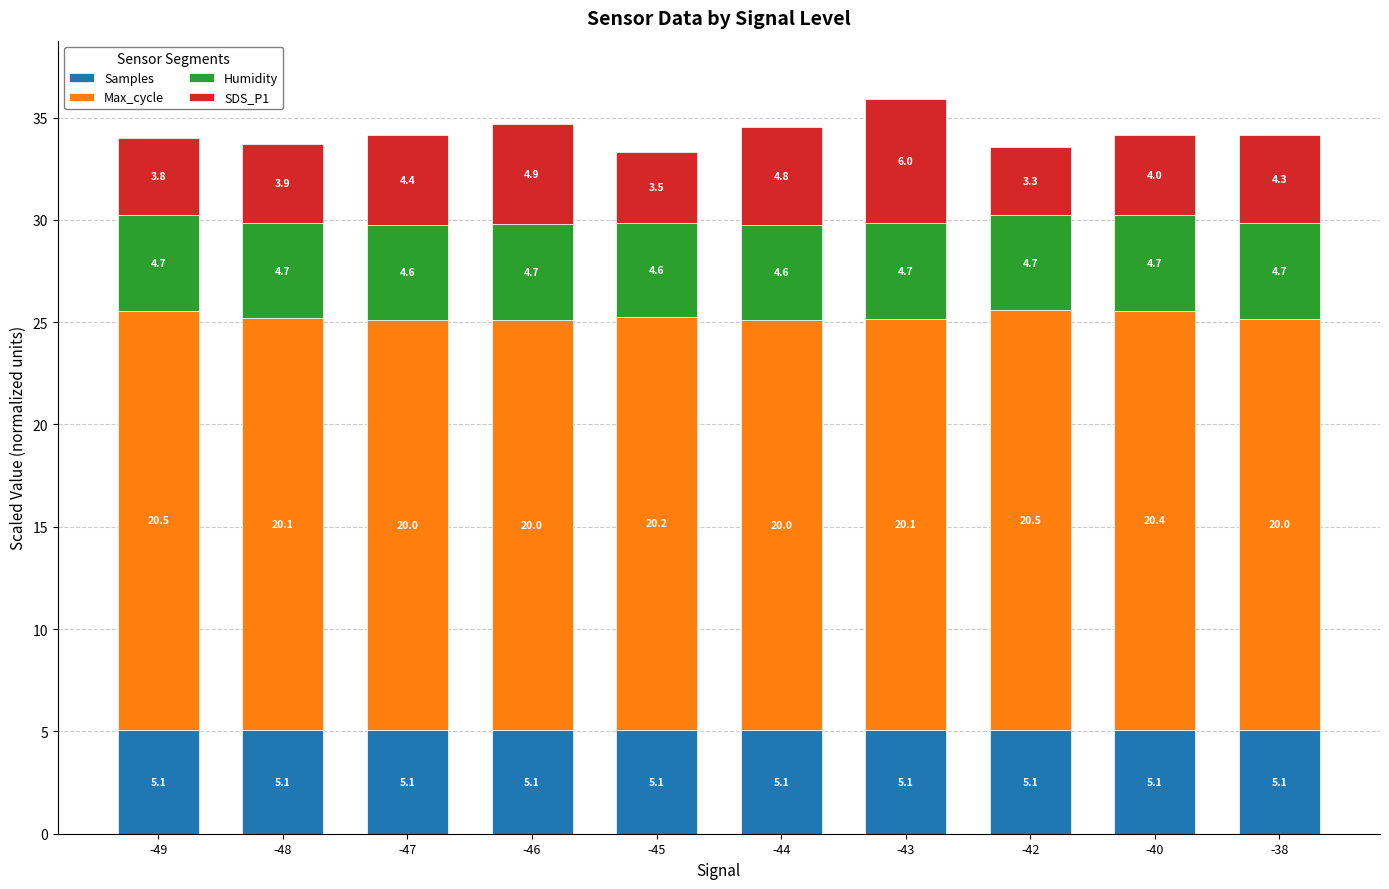

Which category has the highest value in the Samples series?

-43